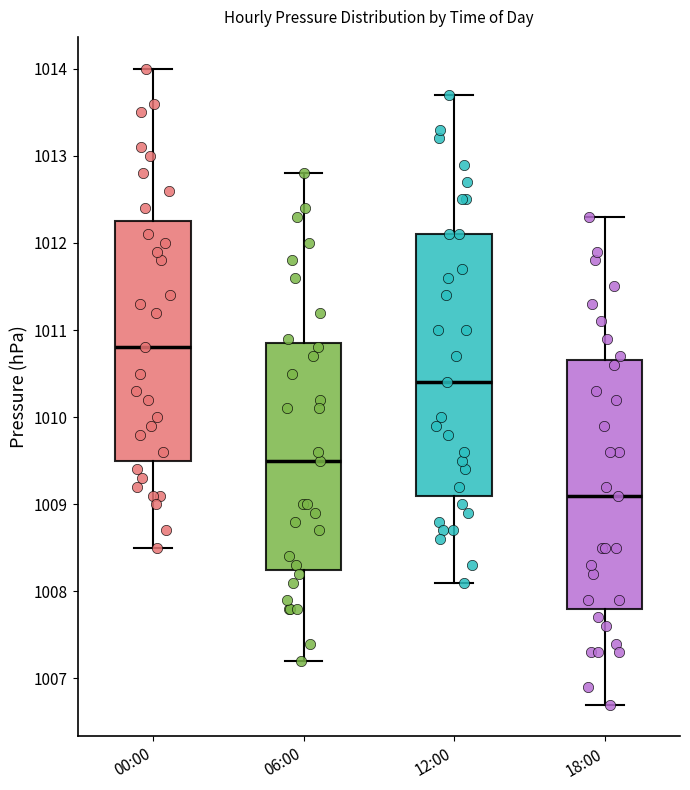

Comparing the boxes themselves (not the whiskers), which one is the tallest?

12:00